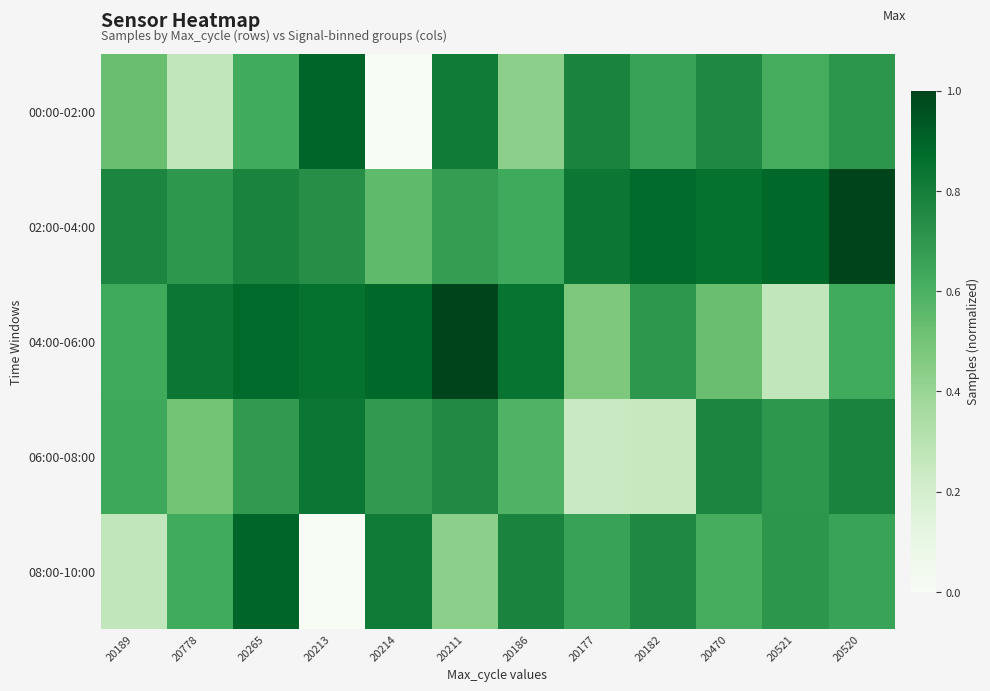

Reading left to right, extract all data points from this chart.

00:00-02:00: 20189=0.5	20778=0.3	20265=0.6	20213=0.9	20214=0.0	20211=0.8	20186=0.4	20177=0.8	20182=0.7	20470=0.8	20521=0.6	20520=0.7
02:00-04:00: 20189=0.8	20778=0.7	20265=0.8	20213=0.7	20214=0.5	20211=0.7	20186=0.6	20177=0.8	20182=0.9	20470=0.9	20521=0.9	20520=1.0
04:00-06:00: 20189=0.6	20778=0.8	20265=0.9	20213=0.9	20214=0.9	20211=1.0	20186=0.8	20177=0.5	20182=0.7	20470=0.5	20521=0.3	20520=0.6
06:00-08:00: 20189=0.6	20778=0.5	20265=0.7	20213=0.8	20214=0.7	20211=0.8	20186=0.6	20177=0.2	20182=0.2	20470=0.8	20521=0.7	20520=0.8
08:00-10:00: 20189=0.3	20778=0.6	20265=0.9	20213=0.0	20214=0.8	20211=0.4	20186=0.8	20177=0.7	20182=0.8	20470=0.6	20521=0.7	20520=0.7